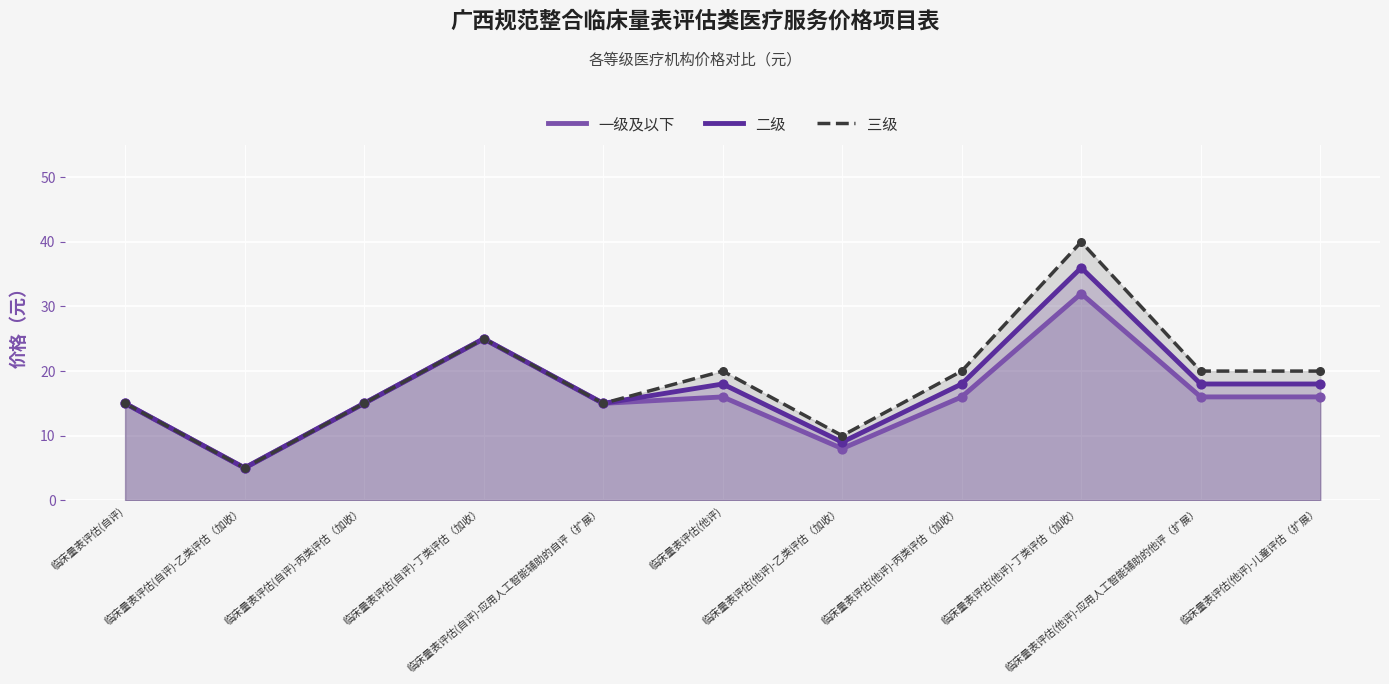

What is the total value across all series at 临床量表评估(自评)-丙类评估（加收）?

45